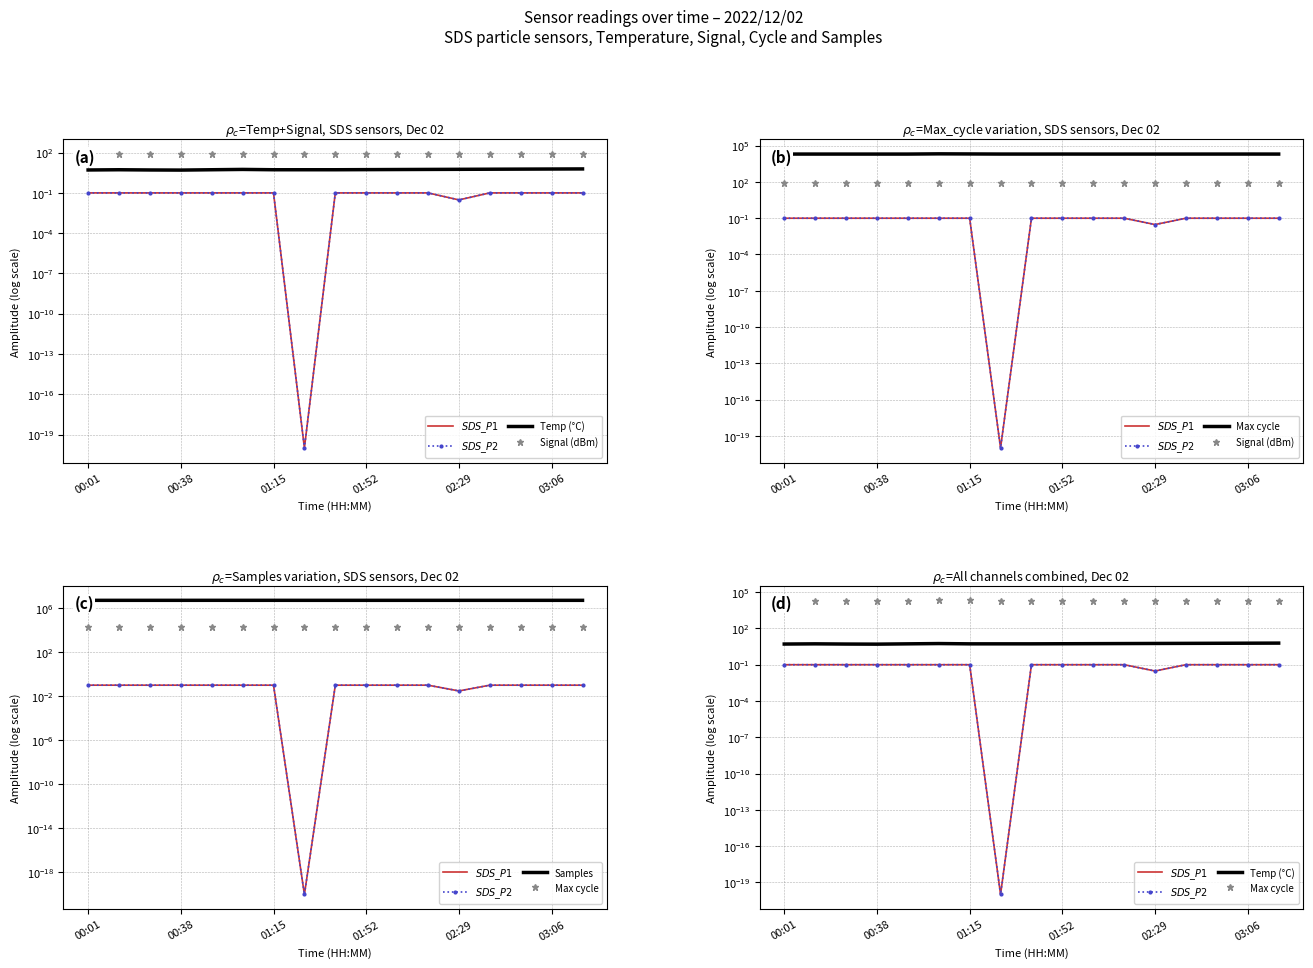

What is the minimum value for Temp (°C)?

5.0